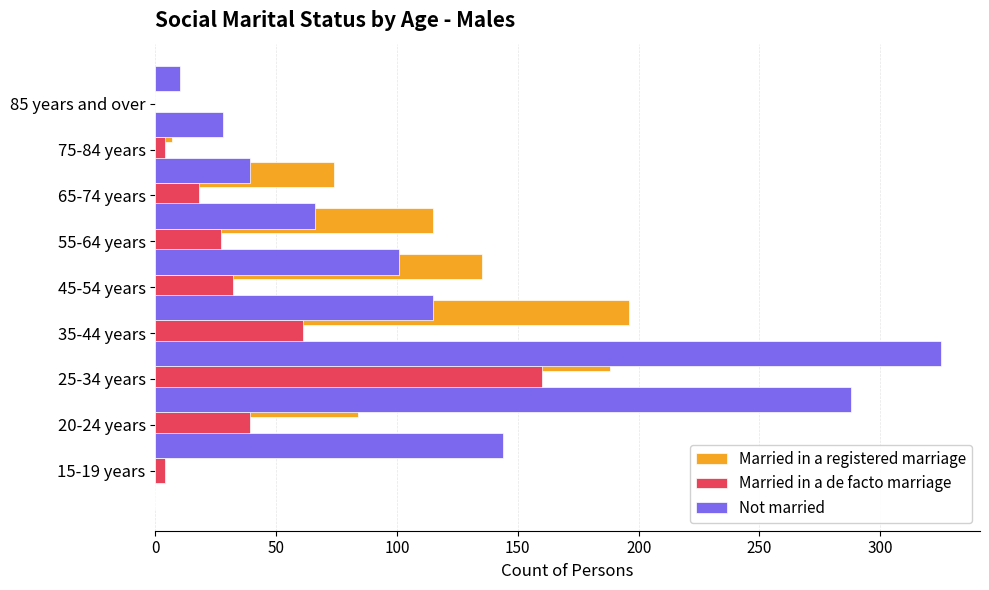

Which series has the largest total across all categories?

Not married